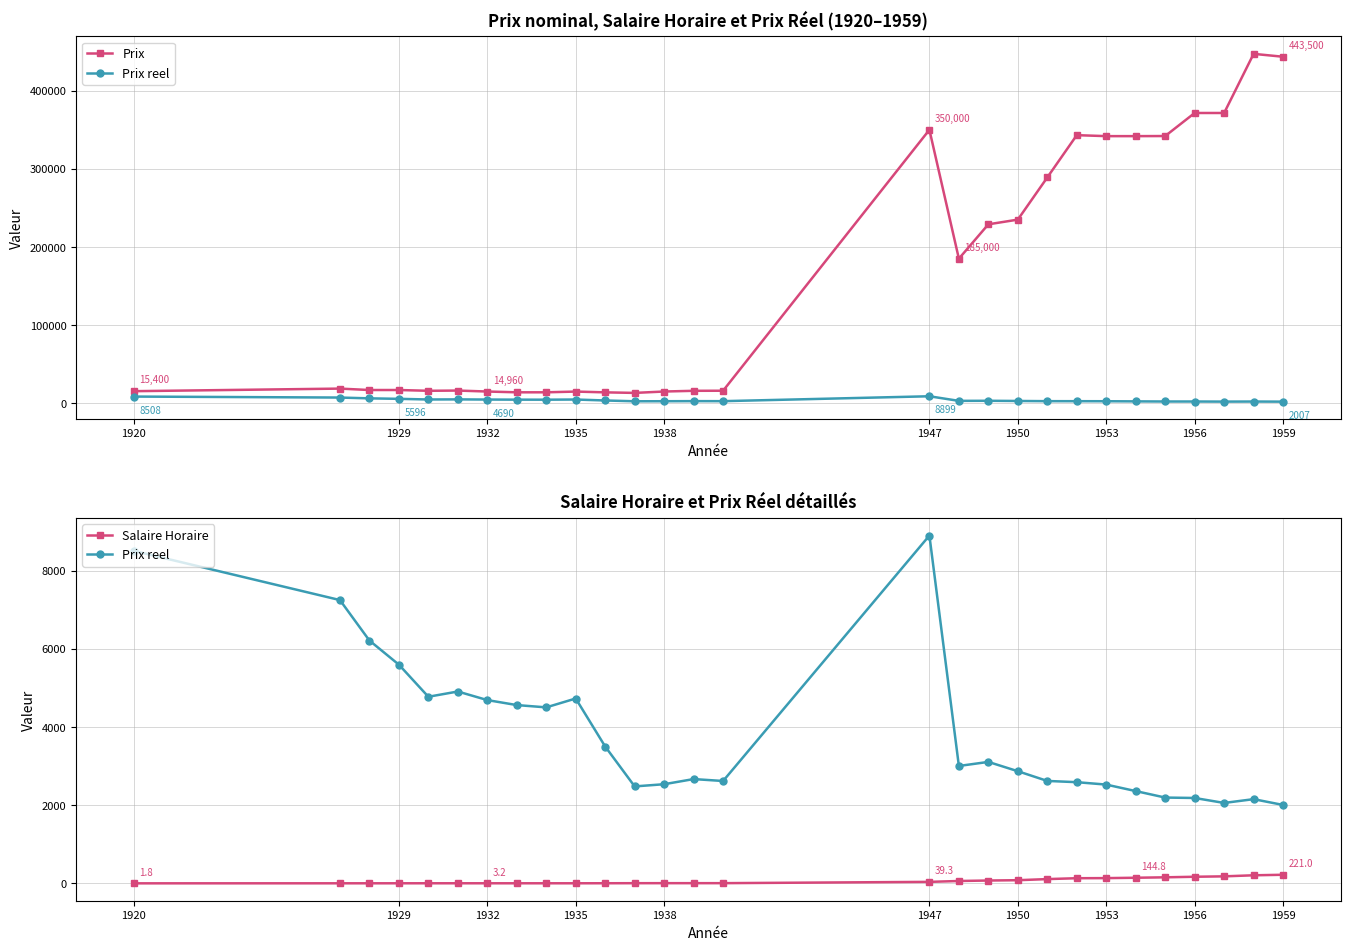

In Prix reel, how many points are lower than both neighbors (excluding endpoints)?

6